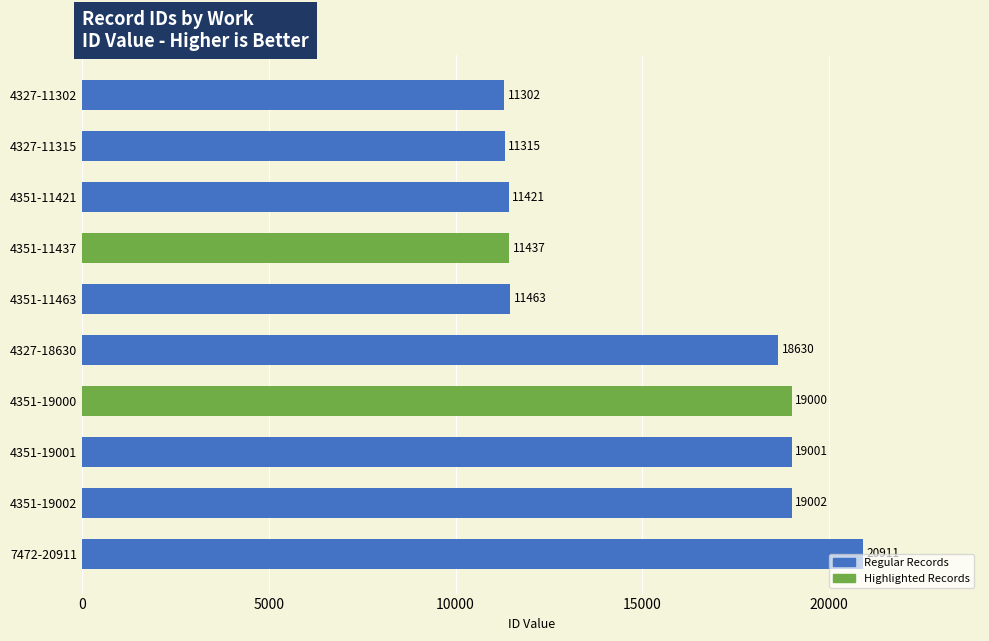

True or false: the data shows 8215 at 4351-19000.

False